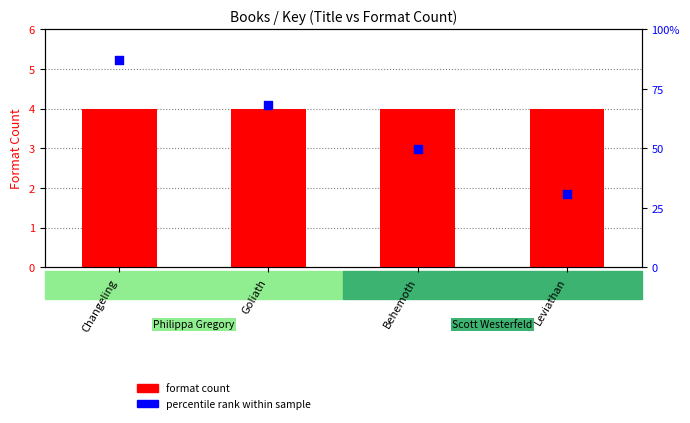

What is the total value across all series at Changeling?

91.0